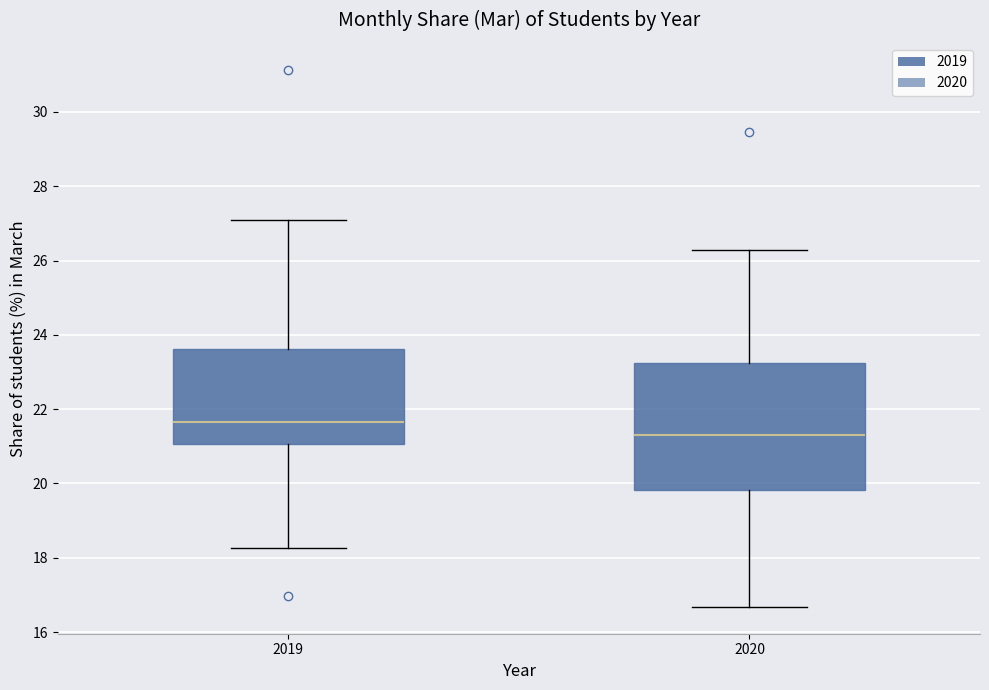

Where is the lower edge of the box at x = 2020 on the y-axis? The values are not printed on the chart, so give them approximately, as read against the axis.

19.8